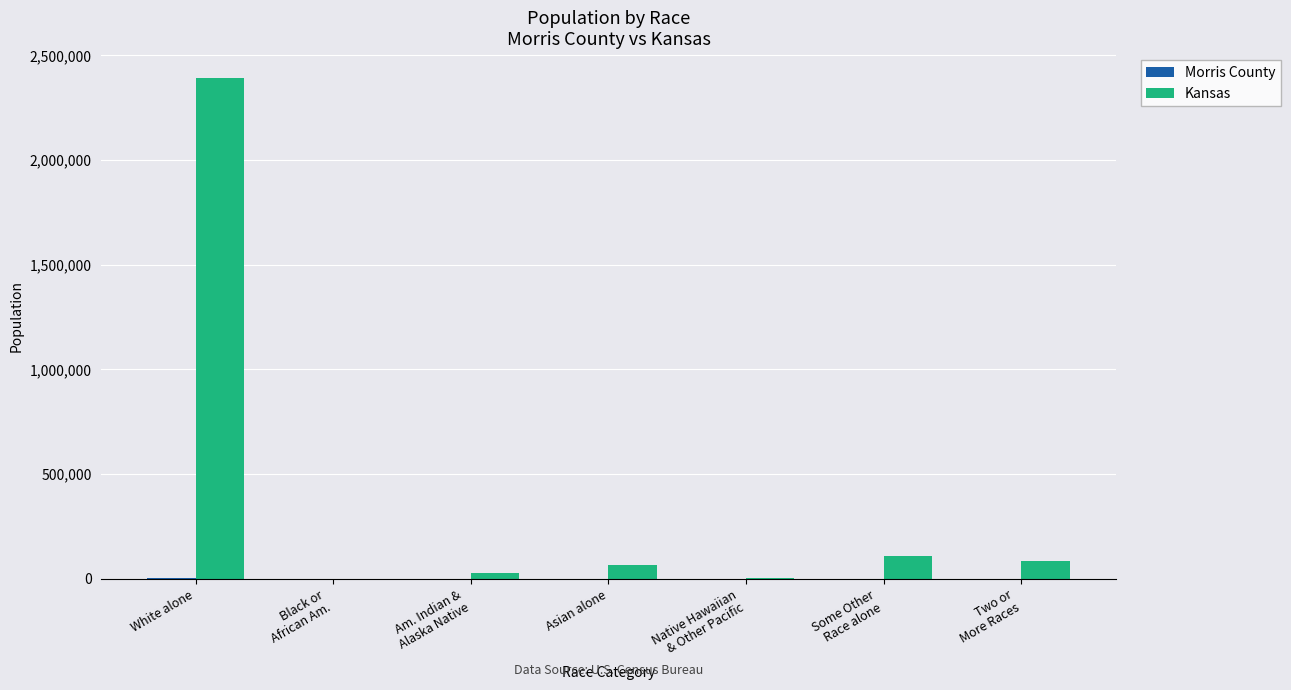

At which category is the sum across all series the highest?

White alone